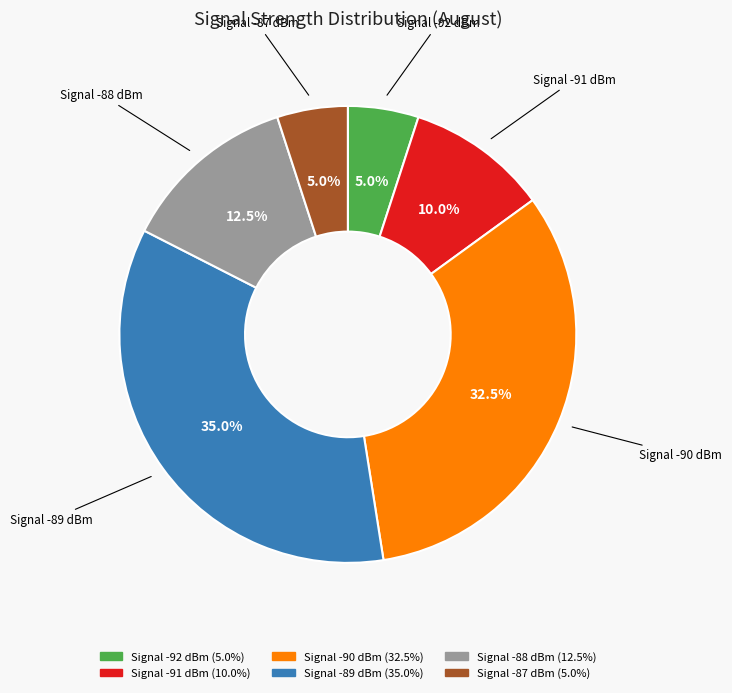

How many segments does this pie chart have?

6